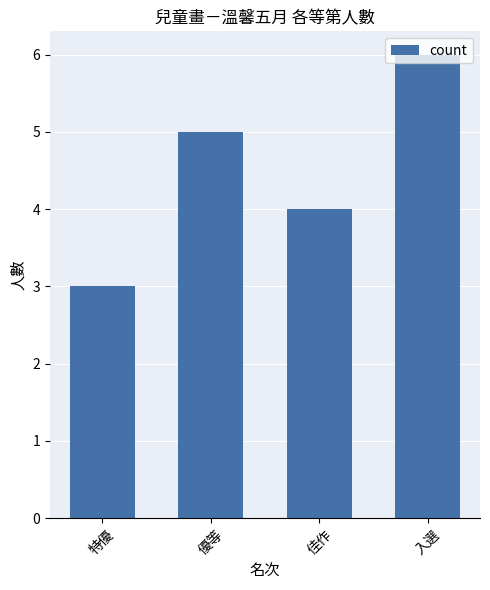

Reading left to right, what are all the values shown in this chart?

3	5	4	6